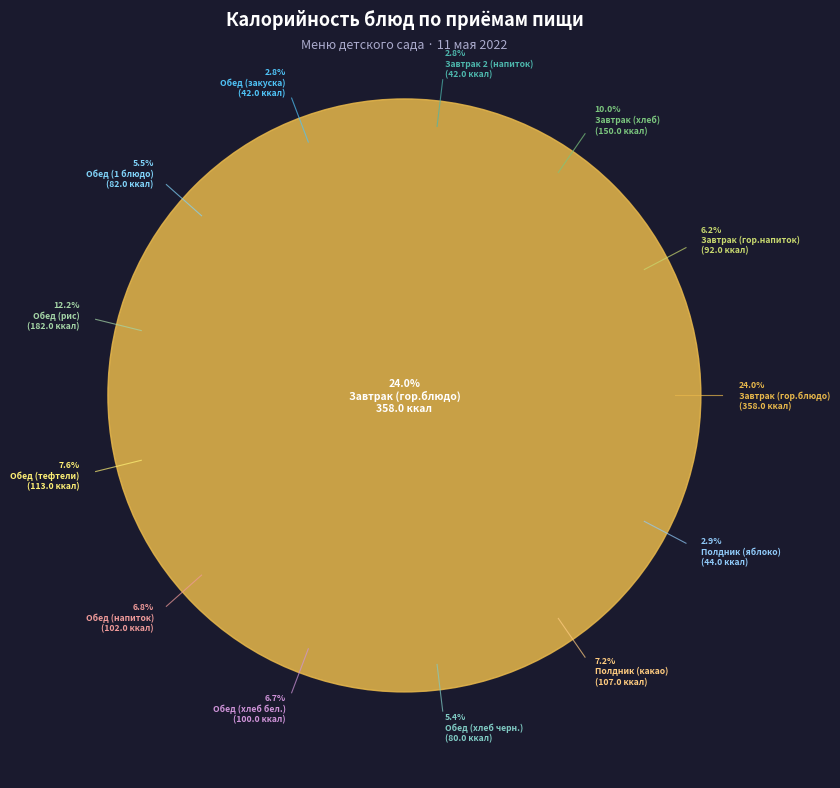

What is the ratio of the value at Завтрак (гор.напиток) to the value at Обед (тефтели)?

0.8